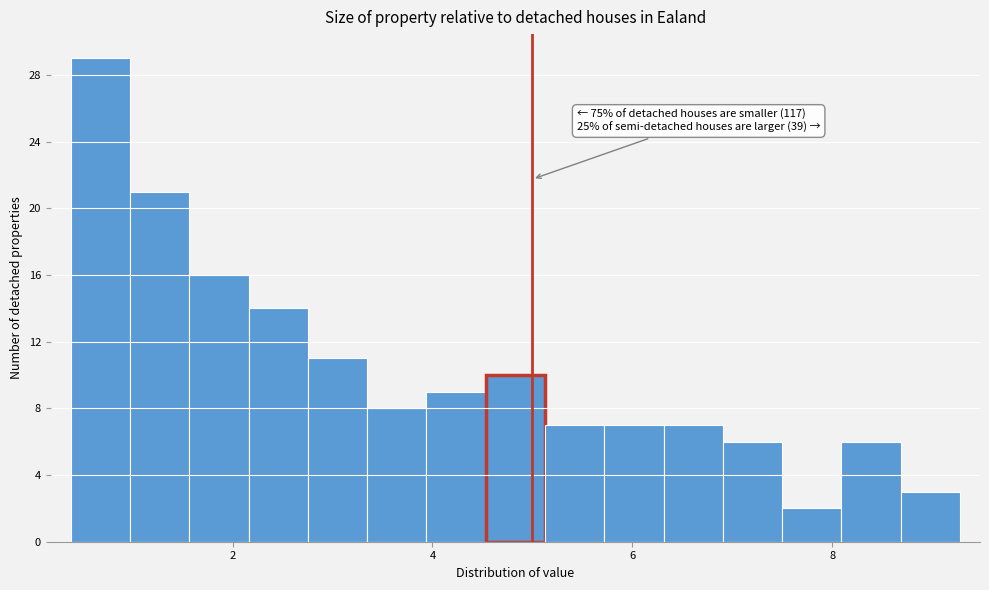

Read against the x-axis, roughly where is the centre of the tallest bar?

0.6